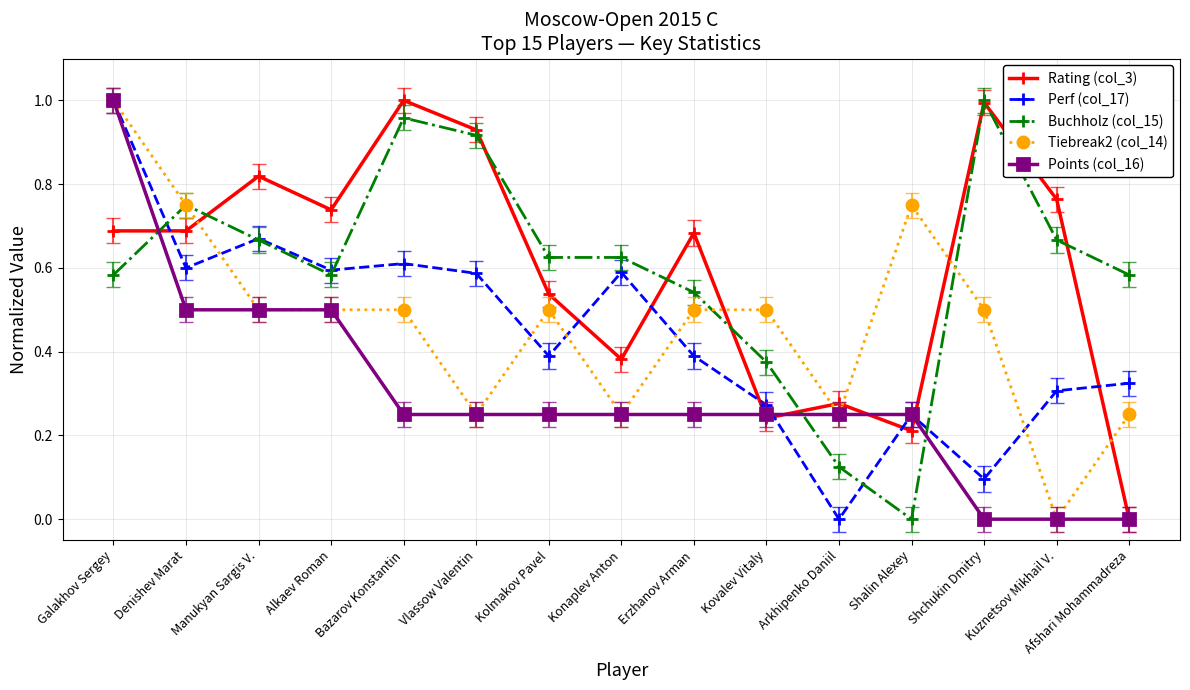

True or false: Rating (col_3) has more than 0 points higher than both neighbors.

True